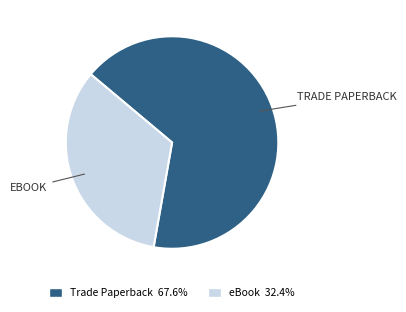

How many segments does this pie chart have?

2